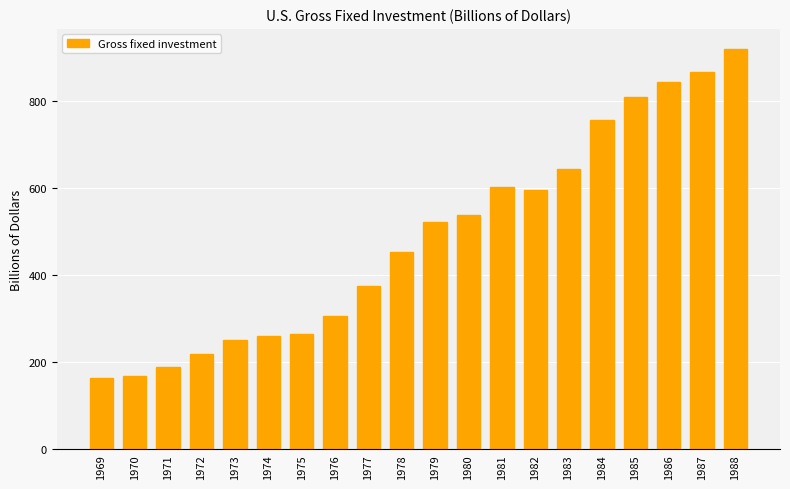

What is the value of the 11th bar from the left?

521.7